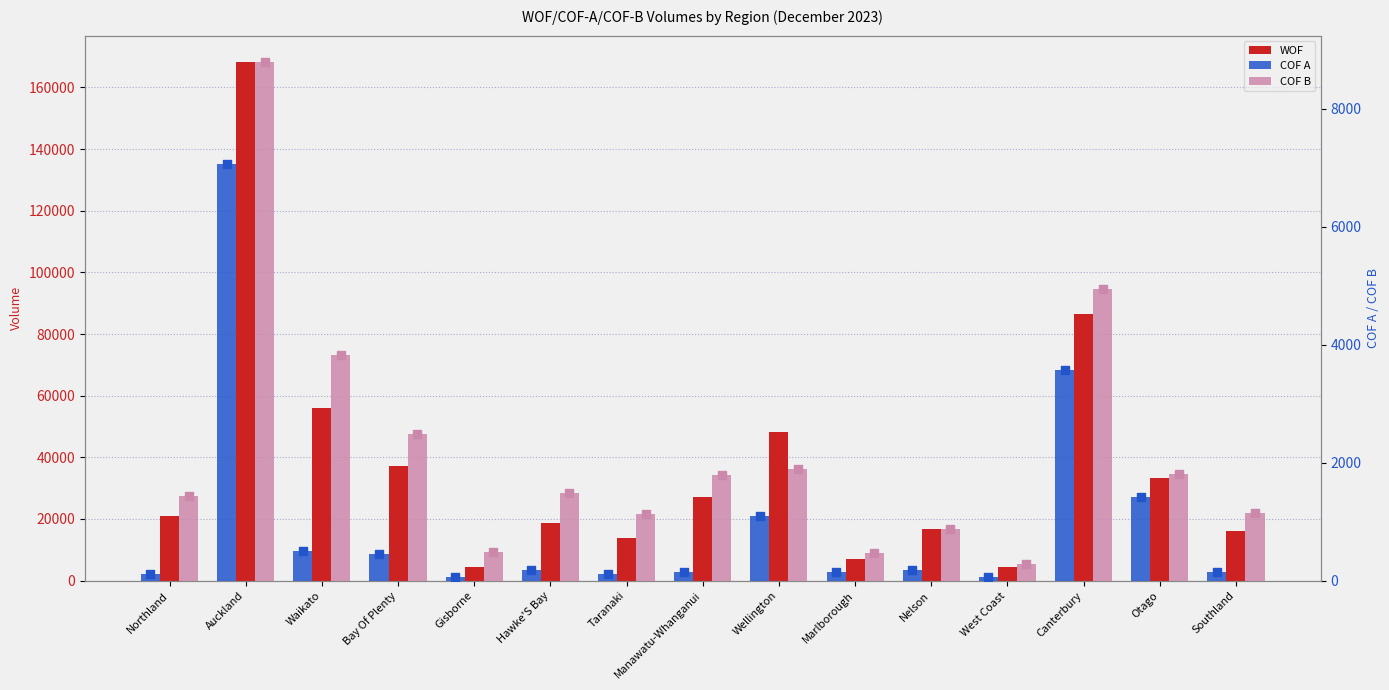

What are all the series names shown in the legend?

WOF, COF A, COF B